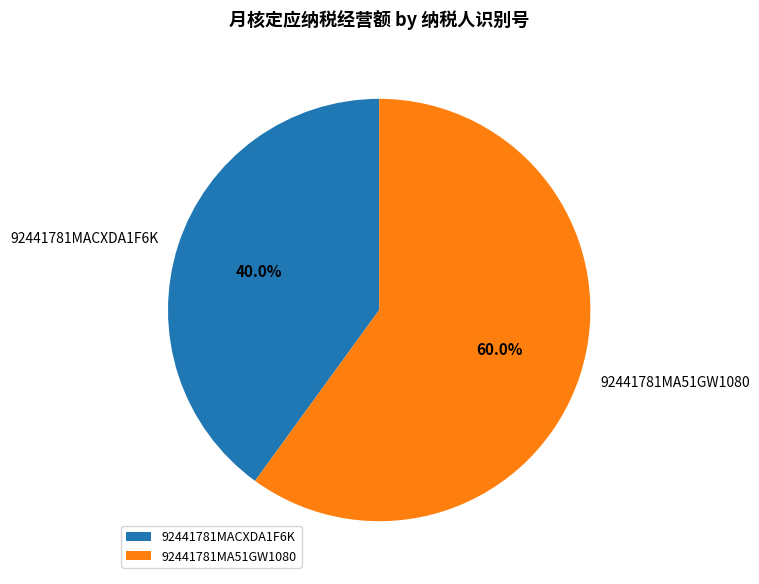

How many slices are in this pie chart?

2